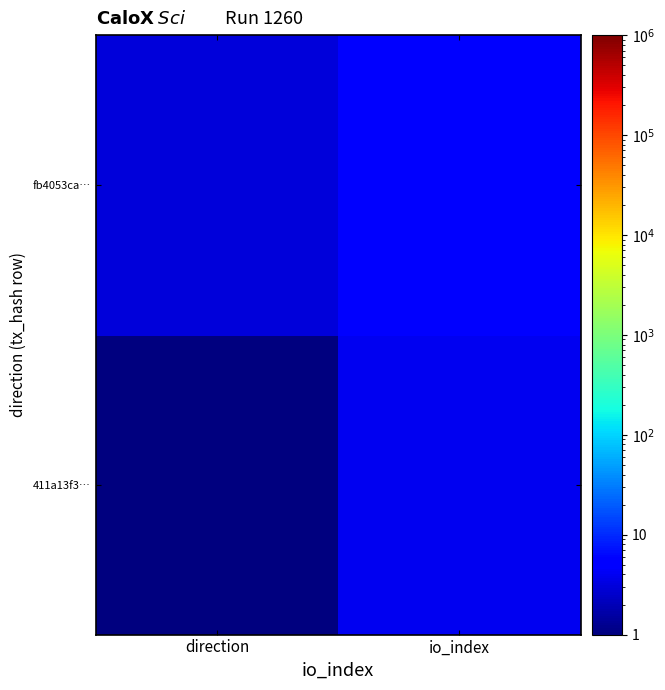

At which category is the sum across all series the highest?

io_index